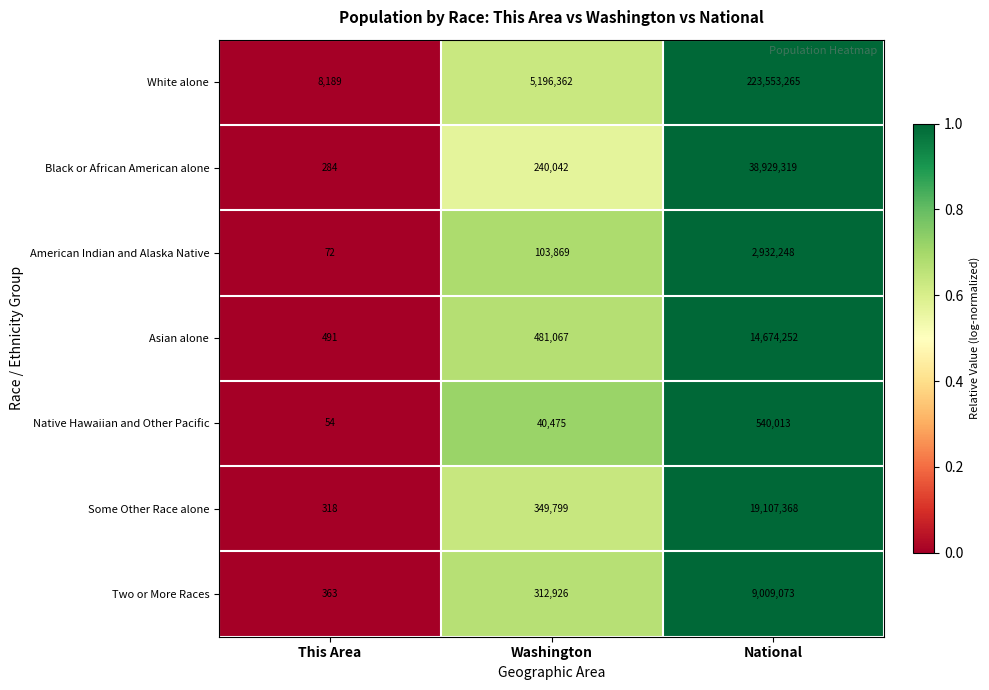

Which series has the largest range (max minus min)?

White alone